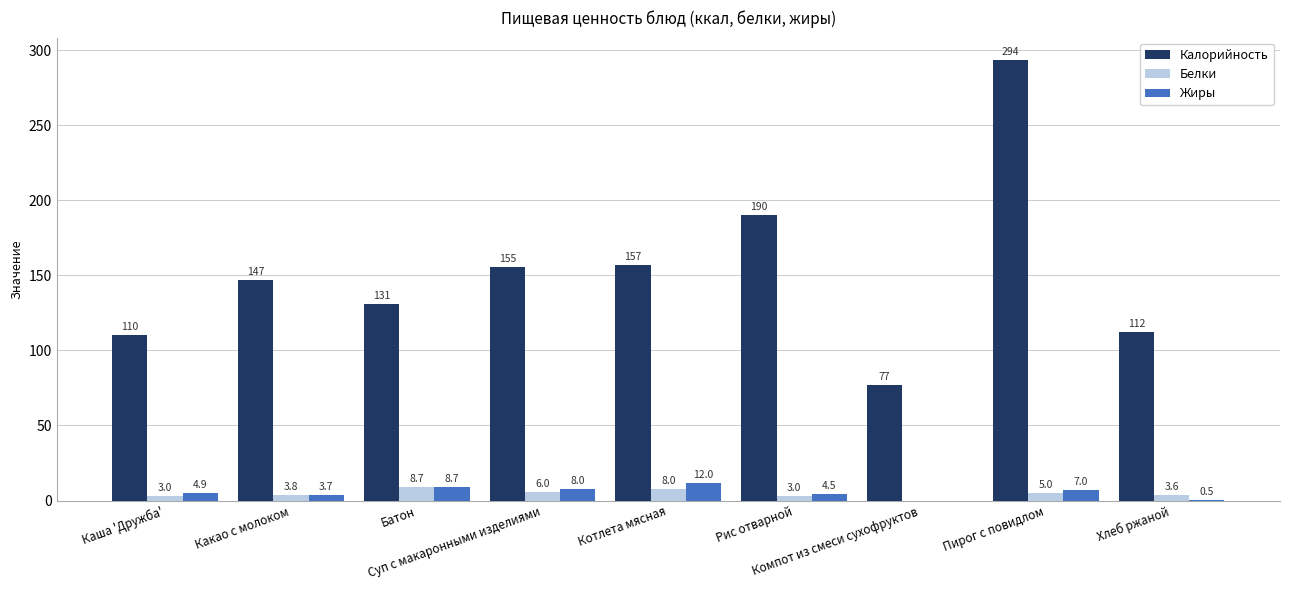

What is the greatest value displayed?

293.6